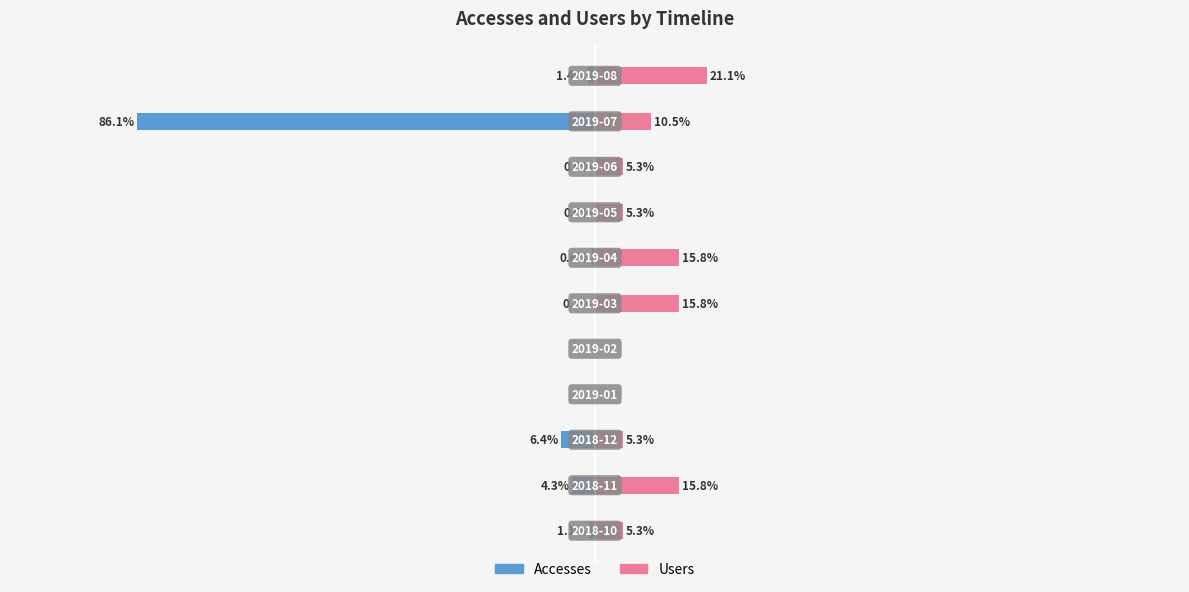

What is the difference between the Accesses values at 6 and 9?

85.5